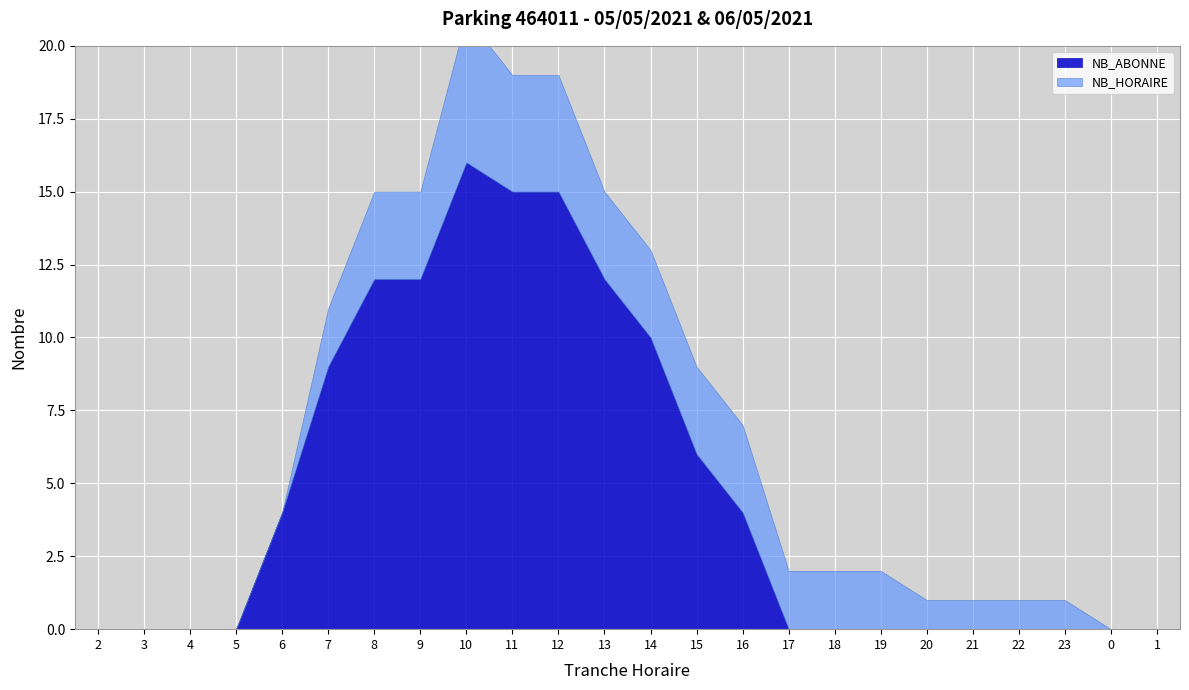

True or false: NB_HORAIRE has a value of -3 at 1.

False